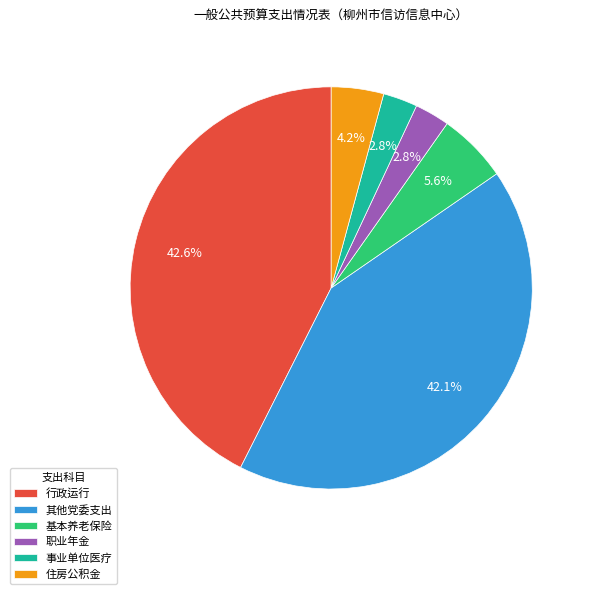

Is the sum of 事业单位医疗 and 住房公积金 greater than half?

No